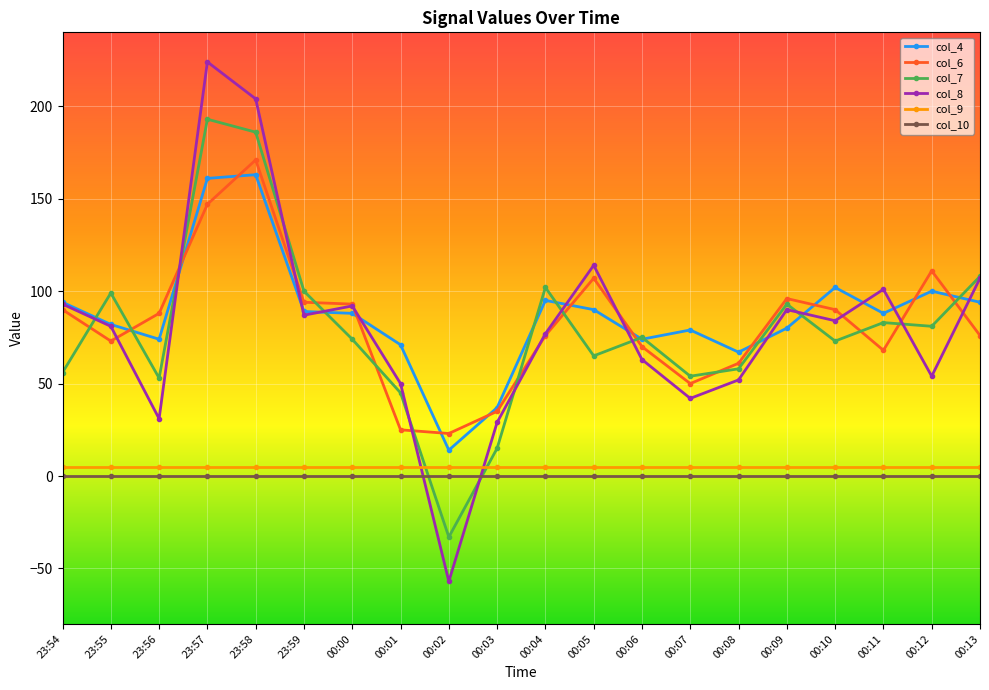

What is the label of the 13th point from the right?

00:01